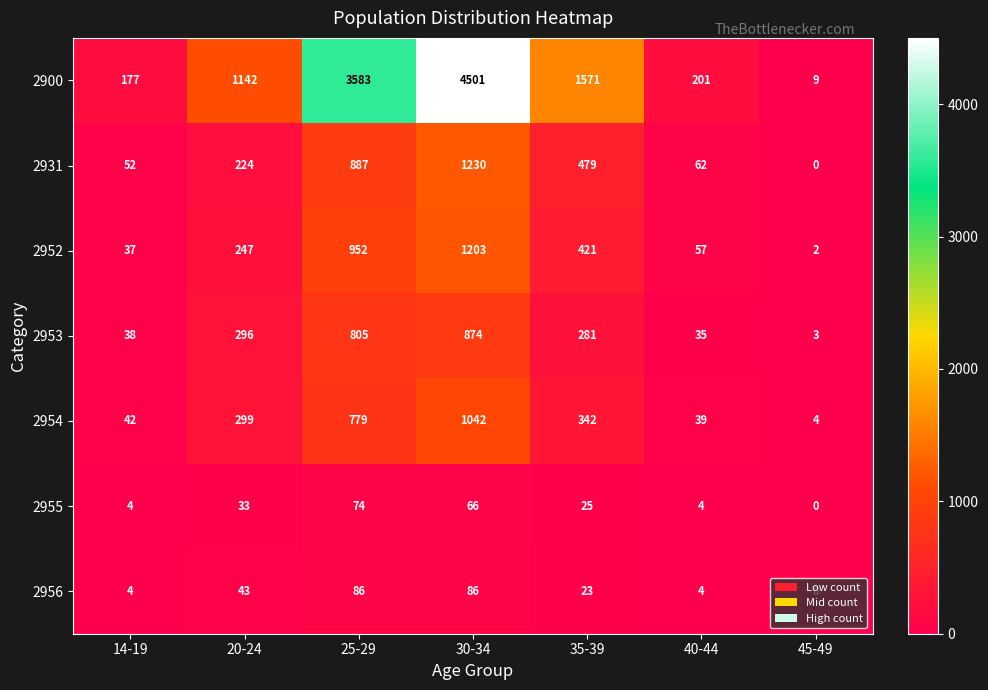

What is the sum of all 2931 values?

2934